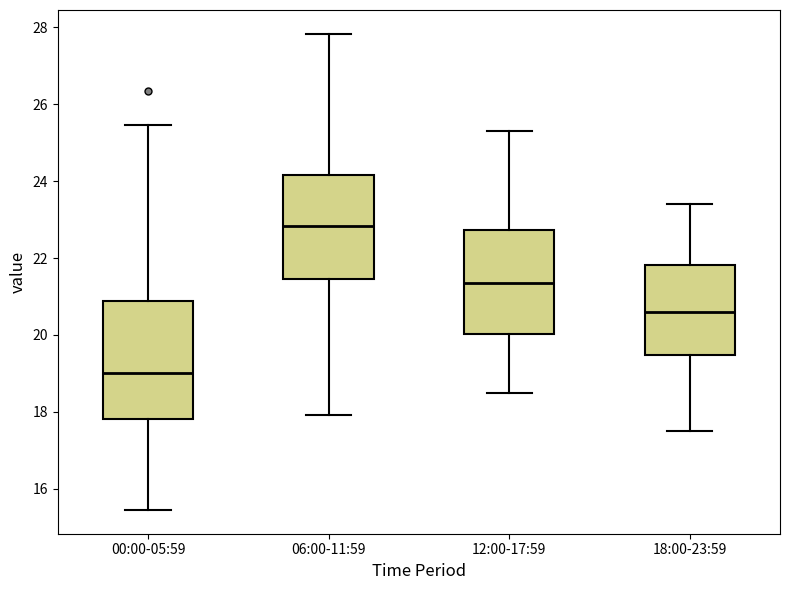

Reading left to right, read every box against the y-axis: the position of its median line, the range the box covers, and the ends of its whiskers. The values are not printed on the chart, so give them approximately, as read against the axis.

00:00-05:59: median 19.0, box 17.8 to 20.8, whiskers 15.4 to 25.4
06:00-11:59: median 22.8, box 21.4 to 24.2, whiskers 18.0 to 27.8
12:00-17:59: median 21.4, box 20.0 to 22.8, whiskers 18.6 to 25.4
18:00-23:59: median 20.6, box 19.4 to 21.8, whiskers 17.6 to 23.4